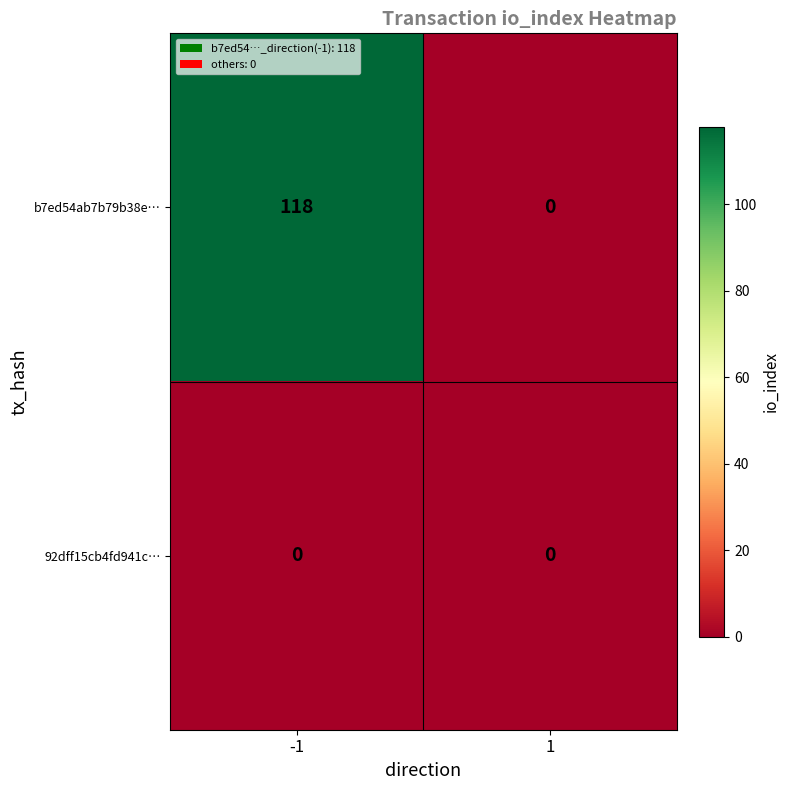

What is the sum of the b7ed54ab7b79b38e… values at 1 and -1?

118